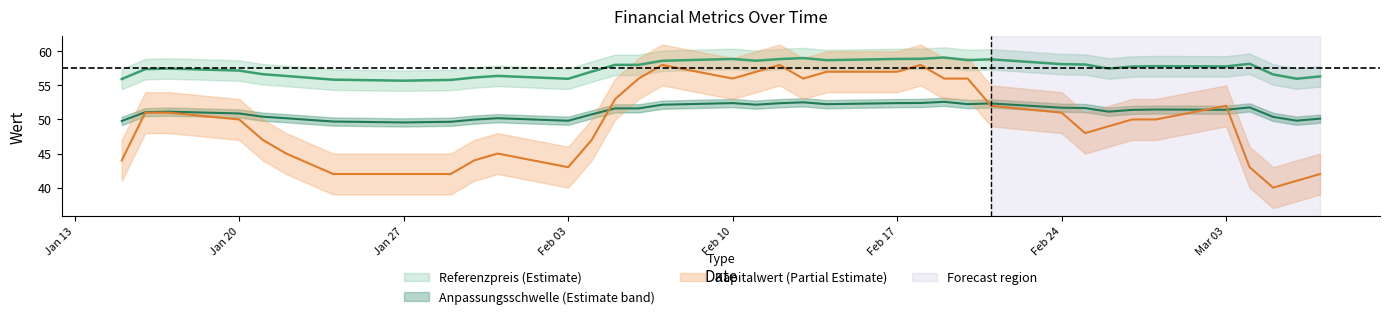

In Referenzpreis, how many points are lower than both neighbors (excluding endpoints)?

8